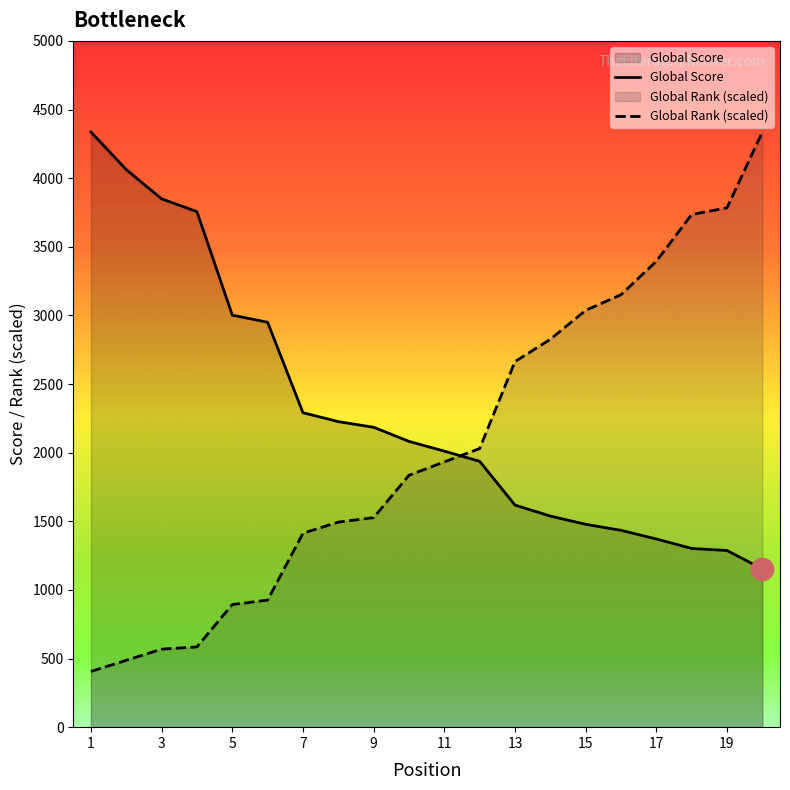

Where do Global Score and Global Rank first cross each other?

11 and 12